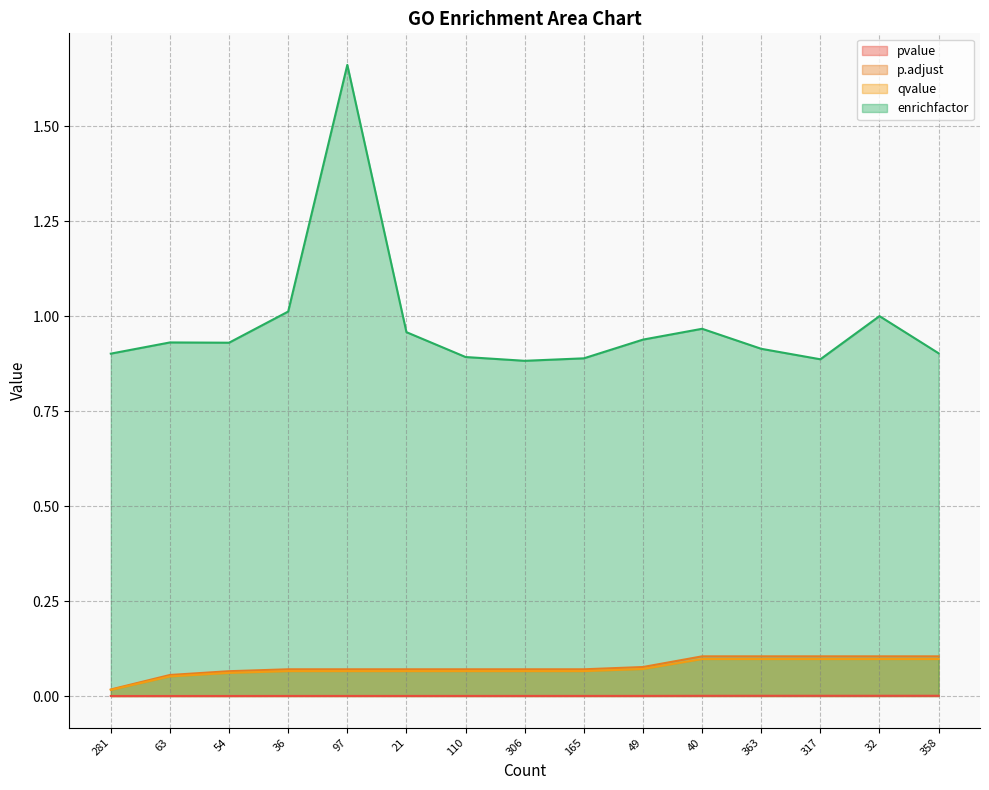

Does the chart display data point markers on the line(s)?

No